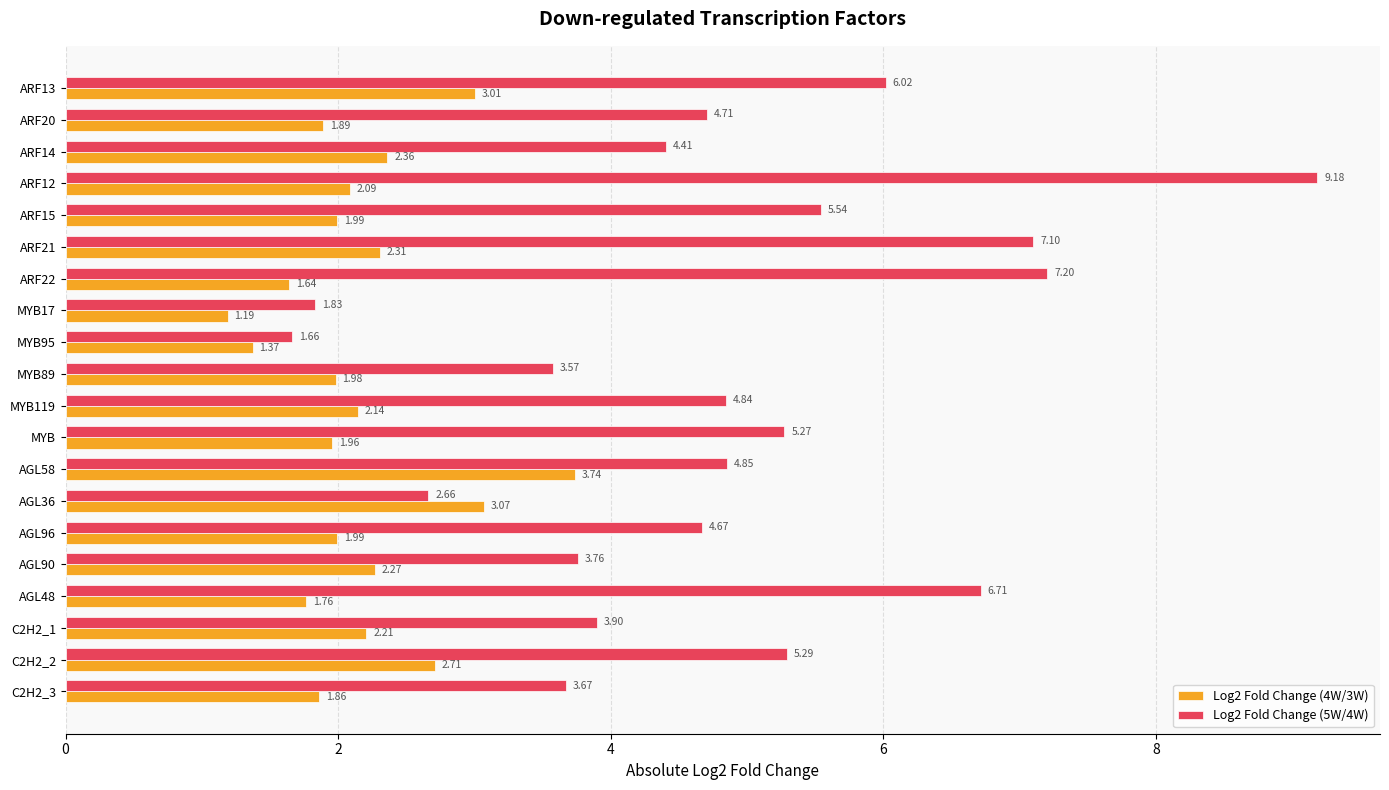

What are all the series names shown in the legend?

Log2 Fold Change (4W/3W), Log2 Fold Change (5W/4W)